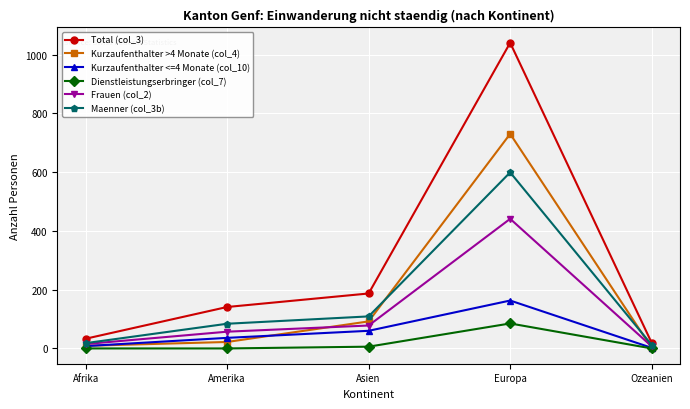

List the series in order of their peak value, lowest first.

Dienstleistungserbringer (col_7), Kurzaufenthalter <=4 Monate (col_10), Frauen (col_2), Maenner (col_3b), Kurzaufenthalter >4 Monate (col_4), Total (col_3)